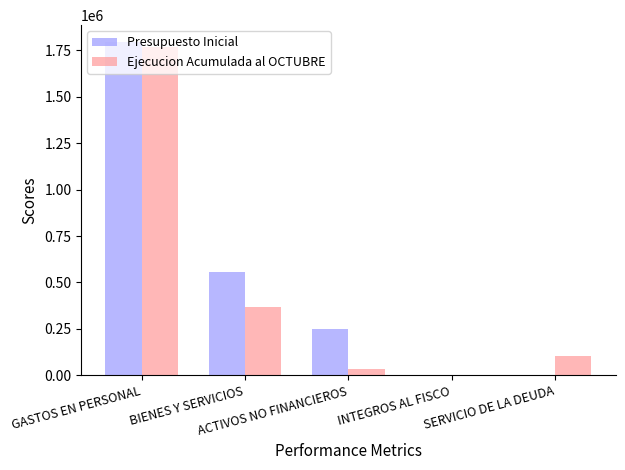

What is the sum of all Ejecucion Acumulada al OCTUBRE values?

2275269